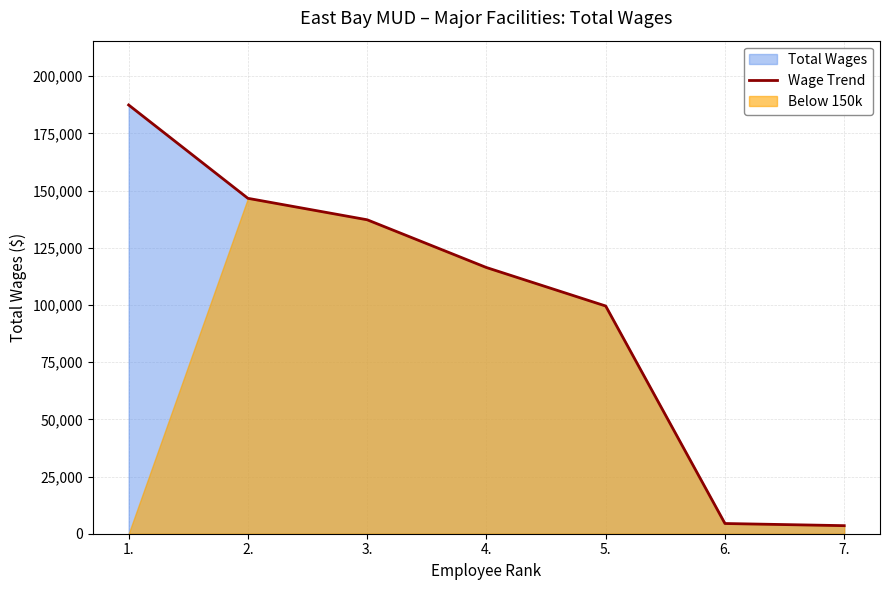

Does the chart display data point markers on the line(s)?

No